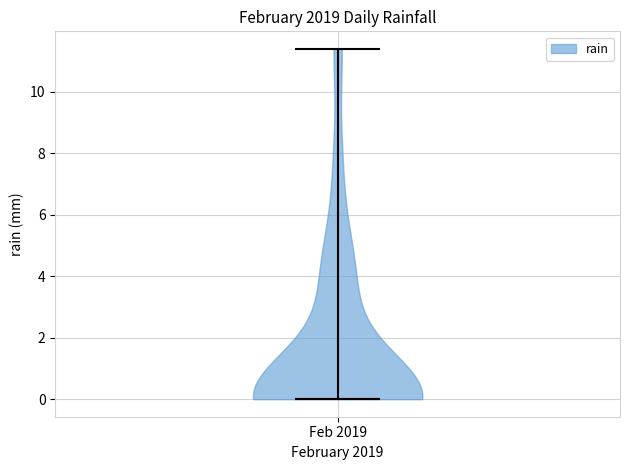

Read this violin plot against the y-axis: where its median line is, and the lowest and highest points the violin reaches. The values are not printed on the chart, so give them approximately, as read against the axis.

median line 0.0, lowest point 0.0, highest point 11.4